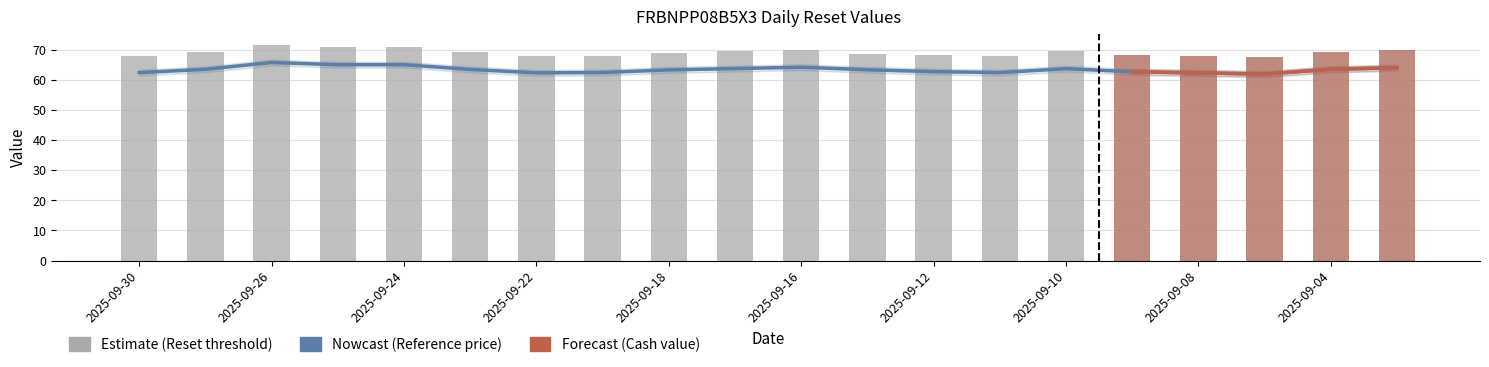

What is the value of the Reset threshold bar at the 1st from the left?

68.0